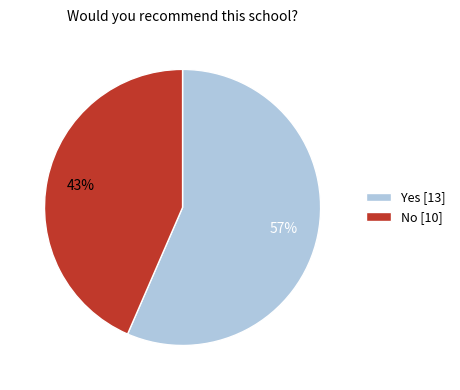

Between No and Yes, which is larger?

Yes